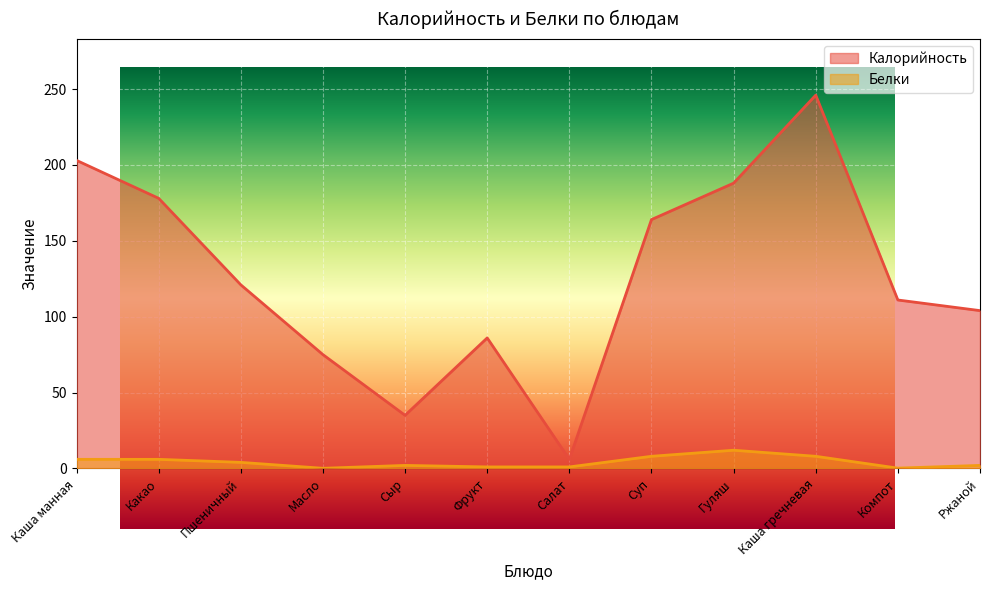

What is the difference between the maximum and minimum values in the Белки series?

11.9